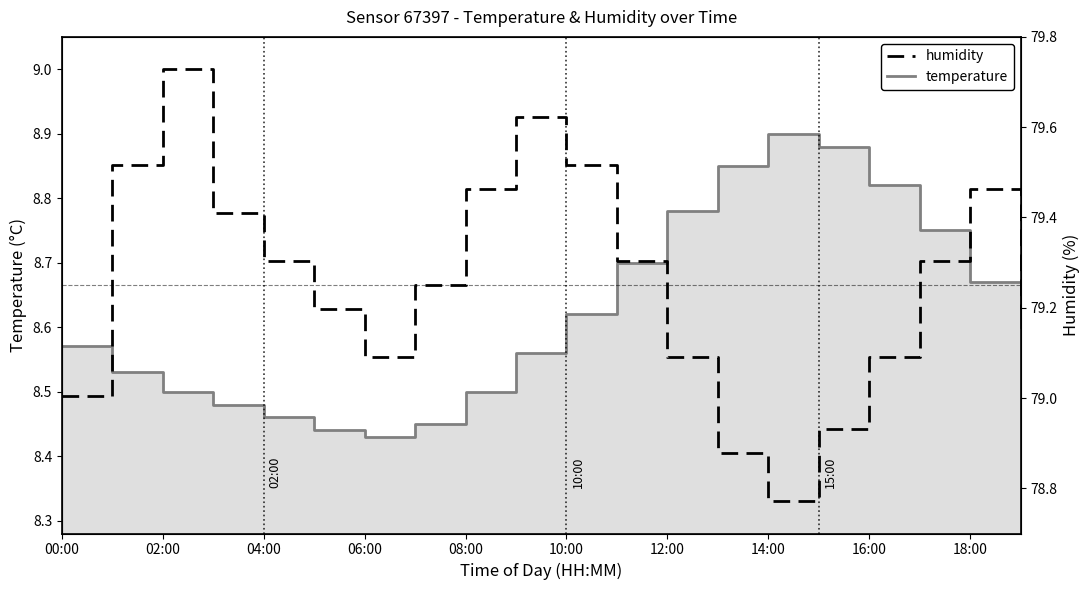

Count the number of categories in the chart.

20